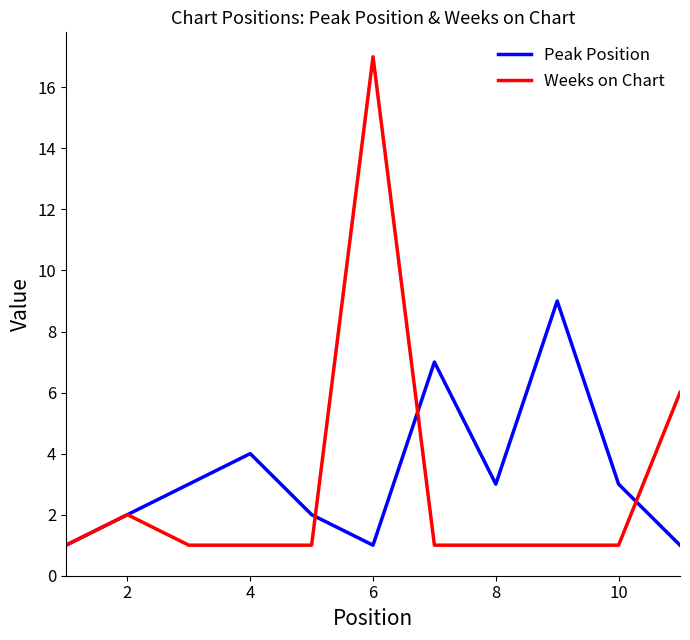

Which series has the largest range (max minus min)?

Weeks on Chart